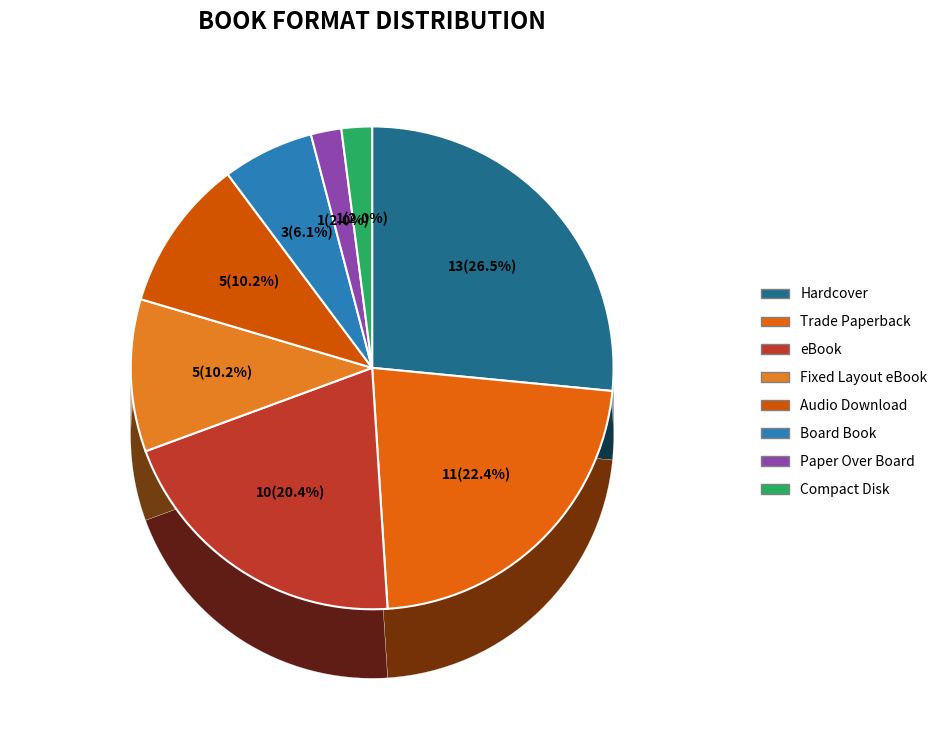

The Fixed Layout eBook slice represents 10% of the pie. True or false?

True